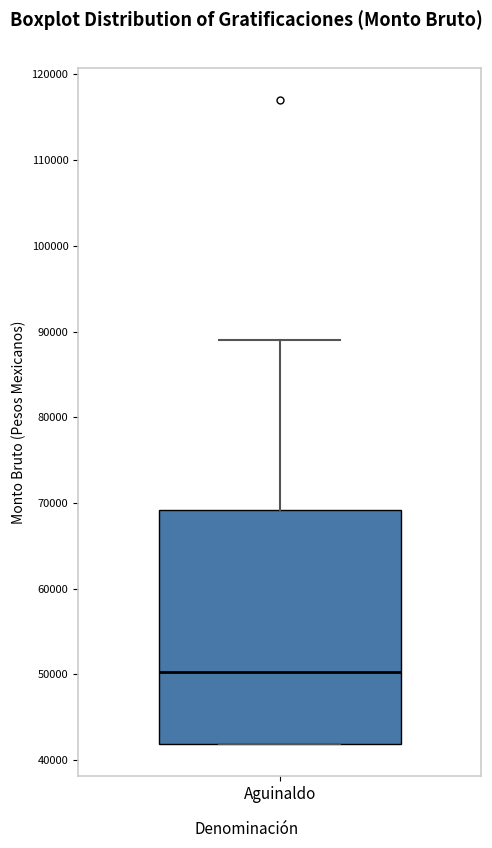

Where is the lower edge of the box for Aguinaldo on the y-axis? The values are not printed on the chart, so give them approximately, as read against the axis.

42000